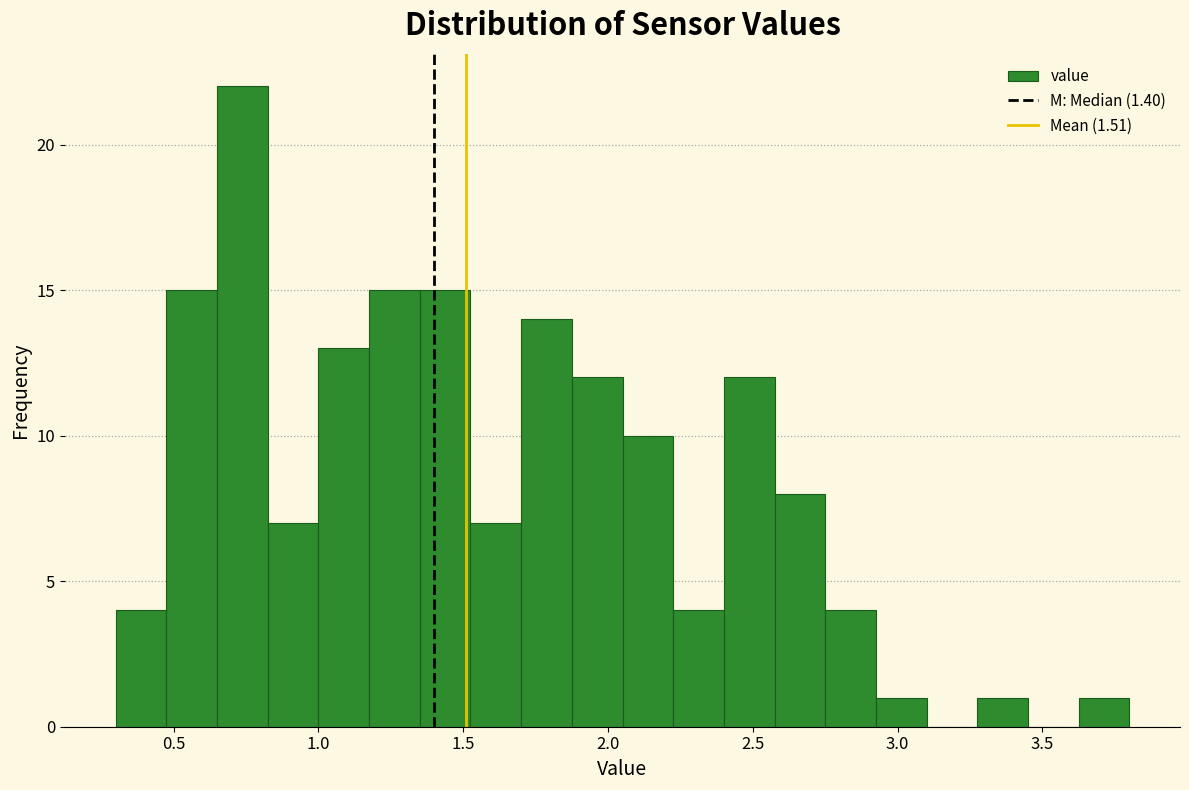

Read against the x-axis, roughly where is the centre of the tallest bar?

0.75